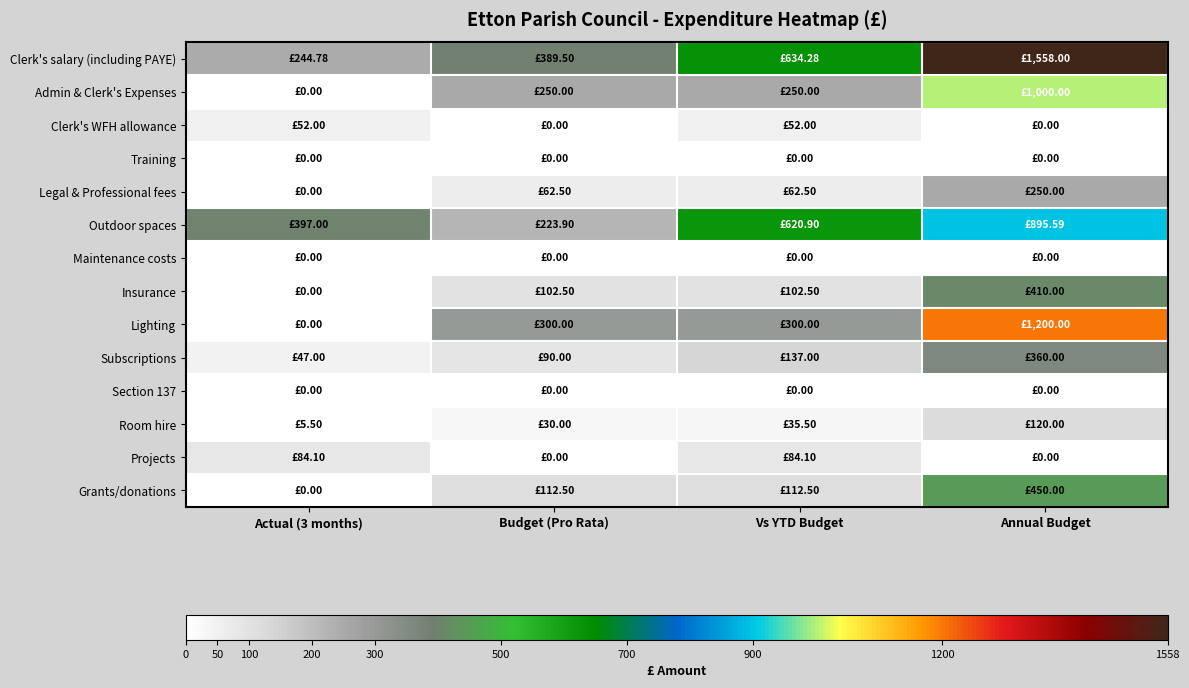

What is the maximum value shown in the chart?

1558.0